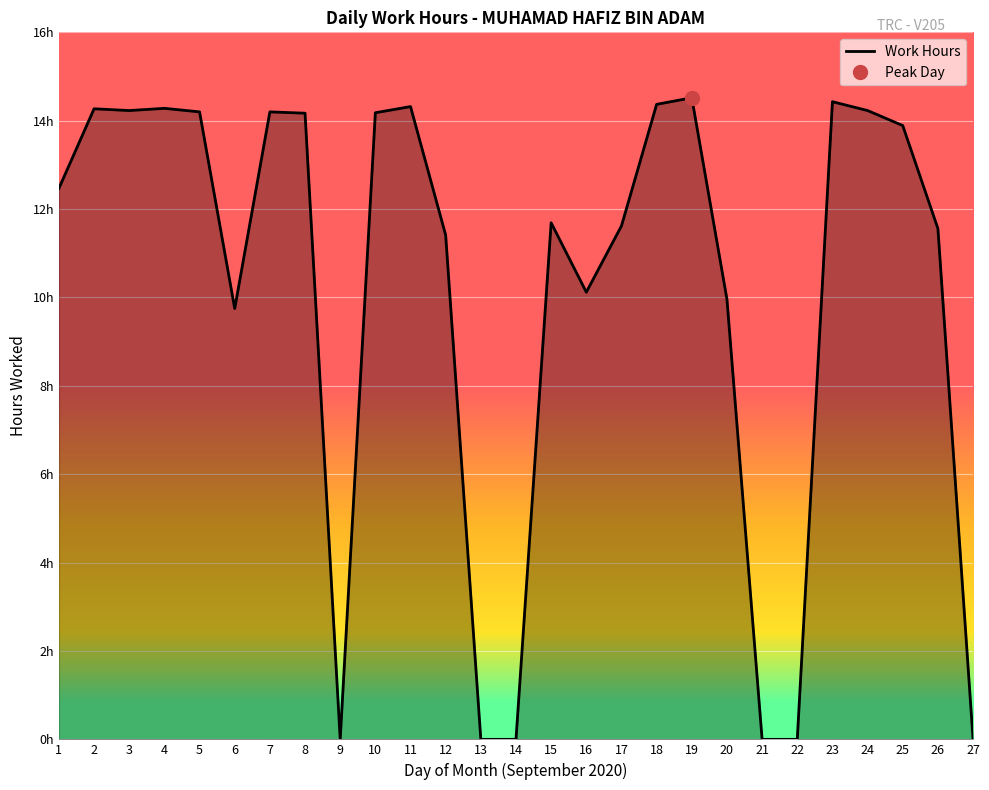

How many series are shown in this chart?

1